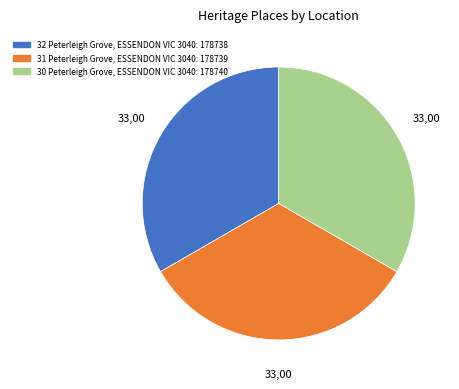

True or false: 32 Peterleigh Grove, ESSENDON VIC 3040 accounts for 41% of the total.

False